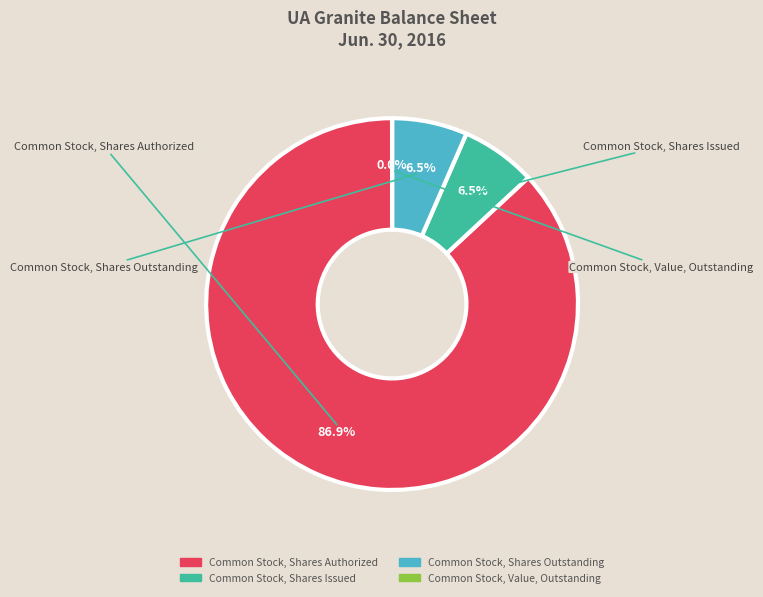

Is the sum of Common Stock, Shares Authorized and Common Stock, Shares Issued greater than half?

Yes